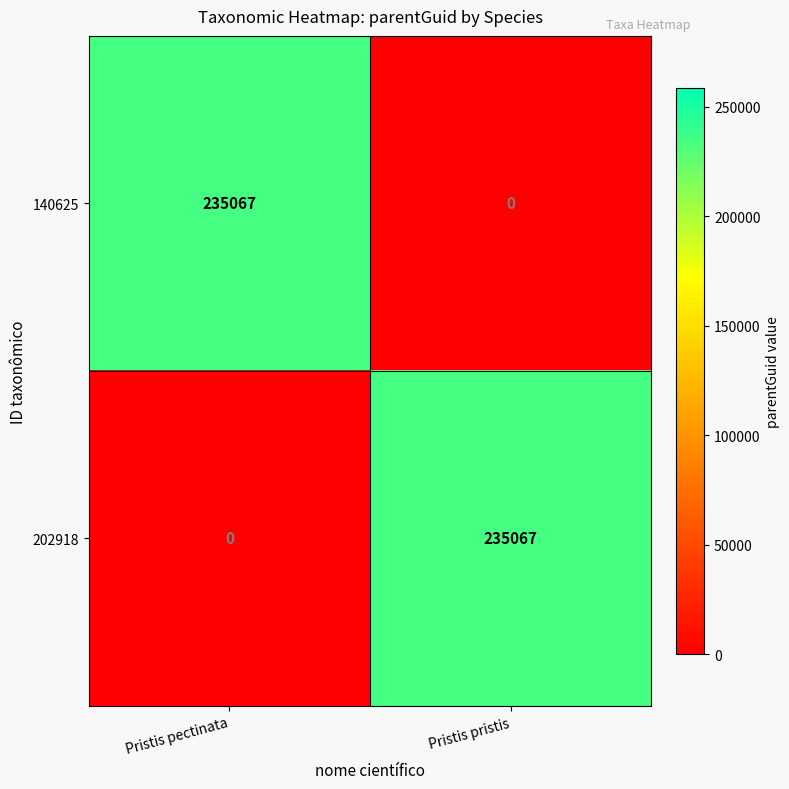

Reading left to right, what are all the values shown in this chart?

140625: Pristis pectinata=235067	Pristis pristis=0
202918: Pristis pectinata=0	Pristis pristis=235067